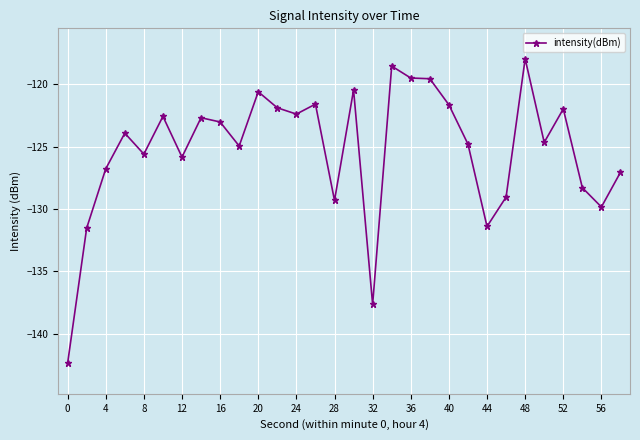

True or false: the data has more than 2 interior local peaks.

True